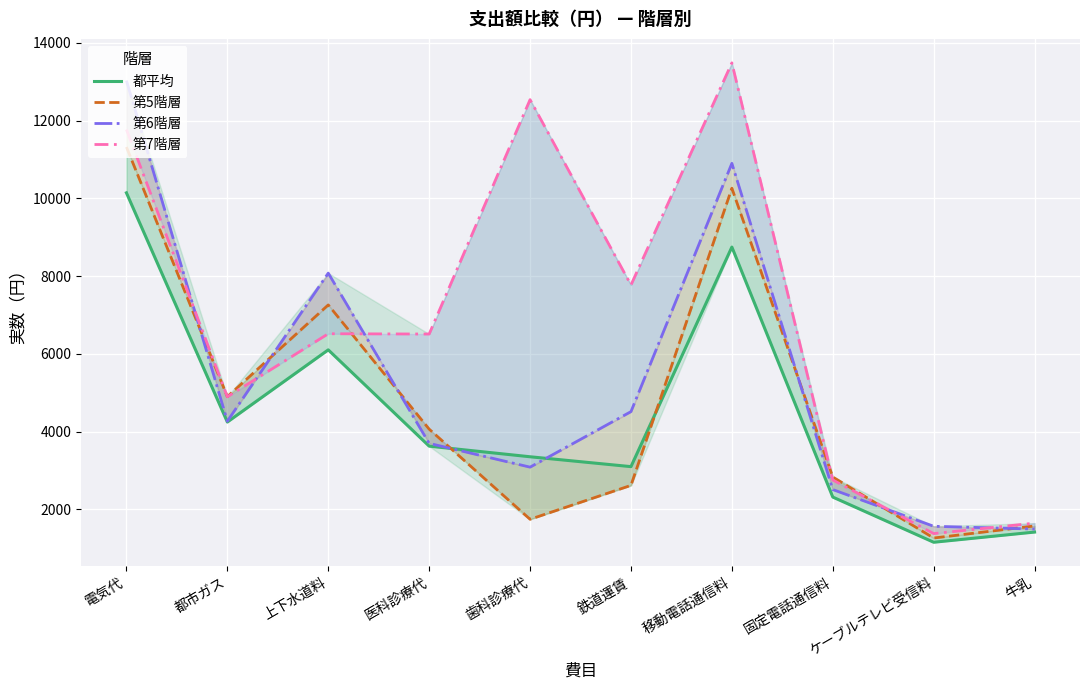

Is it true that 都平均 equals 690 at ケーブルテレビ受信料?

False